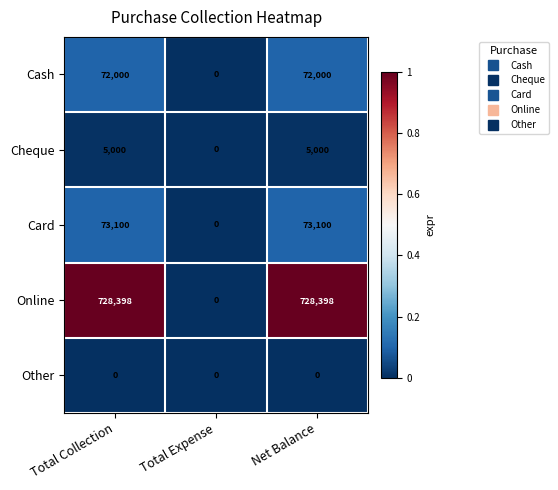

Is it true that Cheque equals 7784 at Net Balance?

False